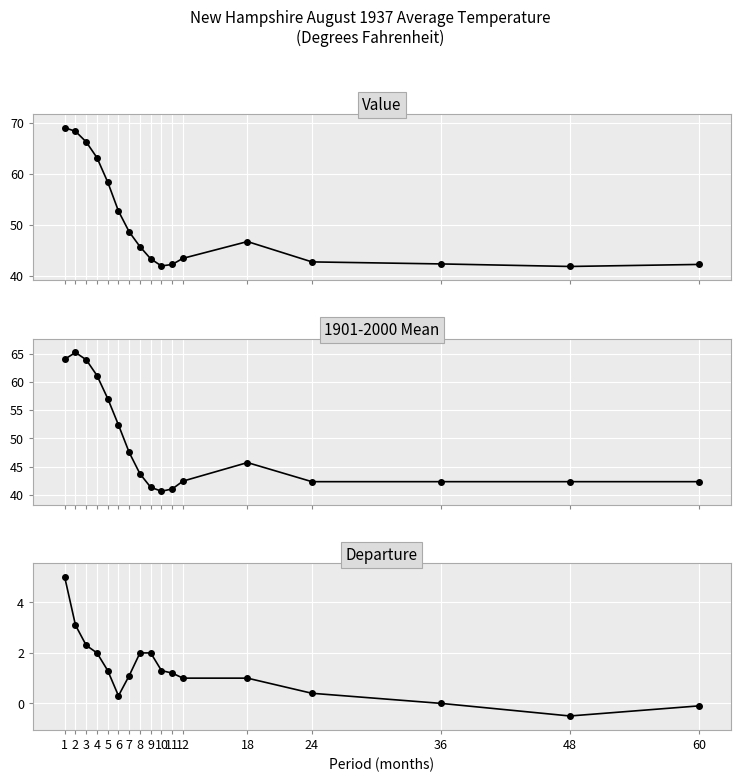

Is it true that 1901-2000 Mean equals 41.0 at 11?

True